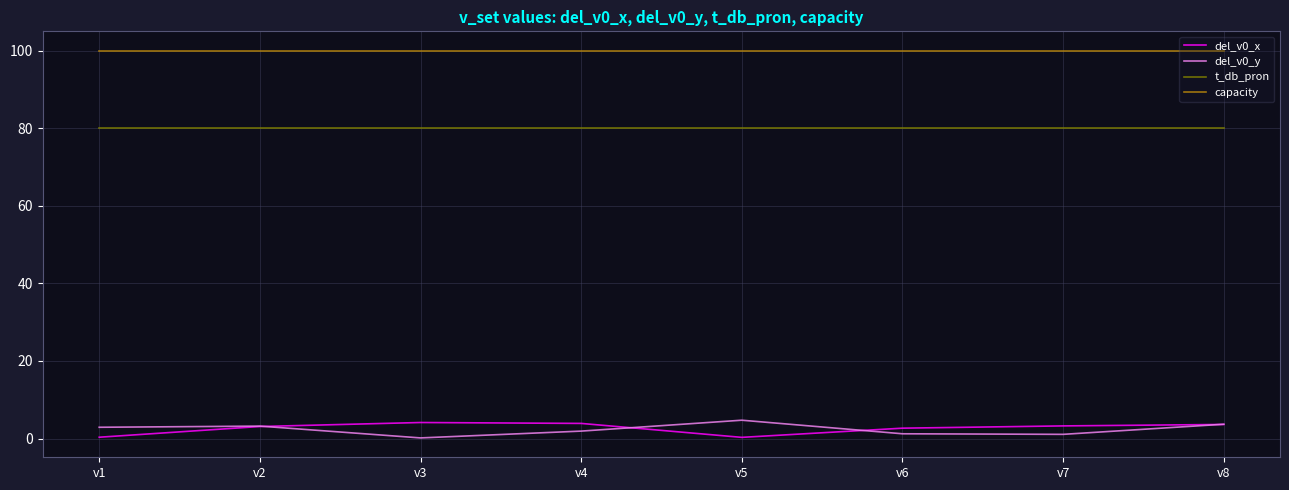

What is the highest value of the capacity series?

100.0